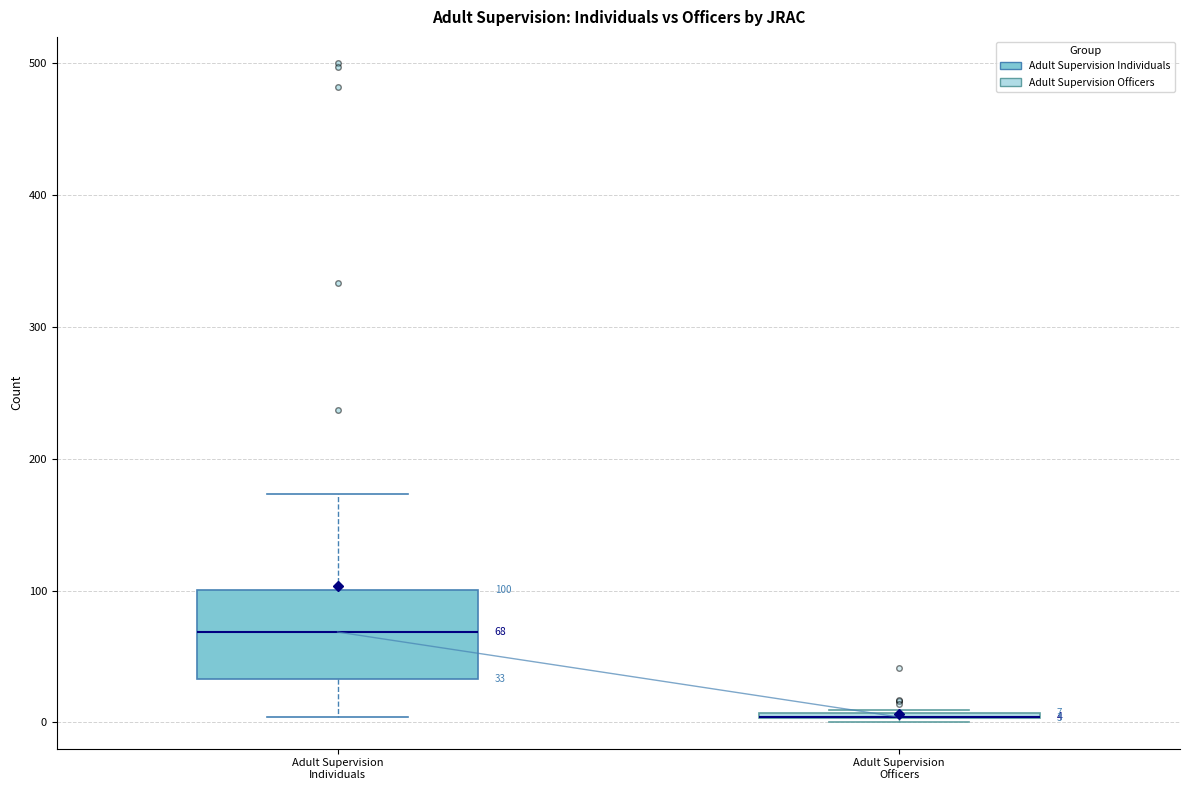

Comparing the boxes themselves (not the whiskers), which one is the tallest?

Adult Supervision Individuals